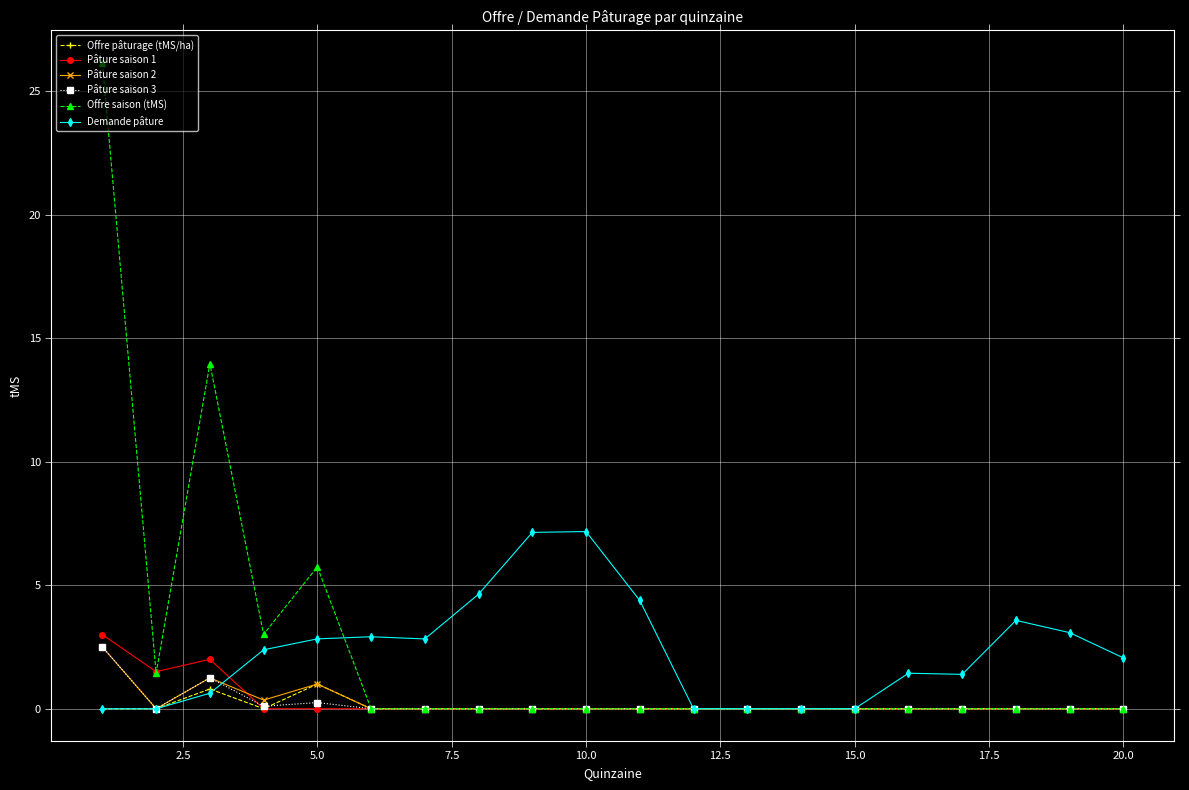

How many lines are shown in the chart?

6